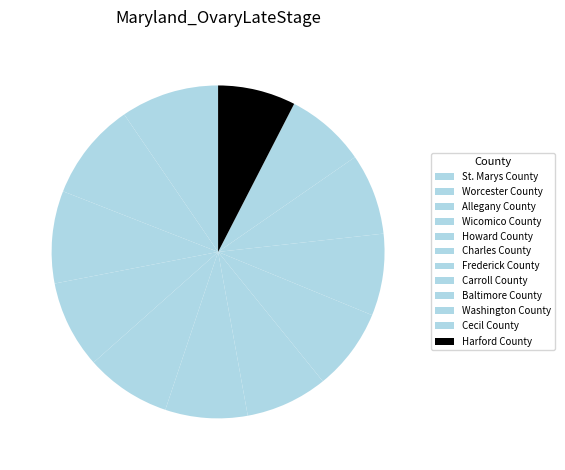

How many slices are in this pie chart?

12